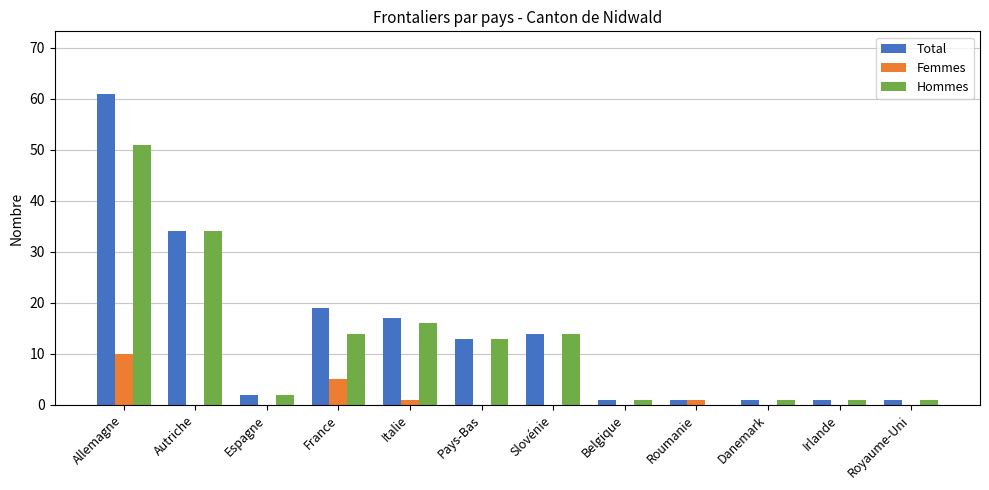

At which category is the sum across all series the highest?

Allemagne